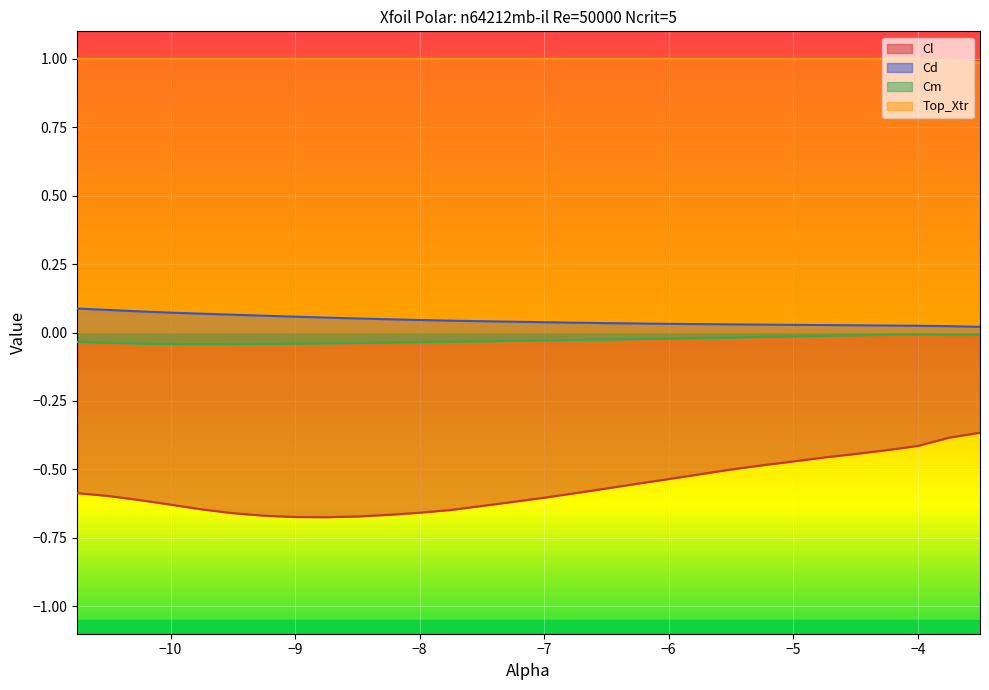

Reading left to right, transcribe all the data shown in this chart.

Cl: -10.75=-0.6	-10.5=-0.6	-10.25=-0.6	-10.0=-0.6	-9.75=-0.6	-9.5=-0.7	-9.25=-0.7	-9.0=-0.7	-8.75=-0.7	-8.5=-0.7	-8.25=-0.7	-8.0=-0.7	-7.75=-0.6	-7.5=-0.6	-7.25=-0.6	-7.0=-0.6	-6.75=-0.6	-6.5=-0.6	-6.25=-0.6	-6.0=-0.5	-5.75=-0.5	-5.5=-0.5	-5.25=-0.5	-5.0=-0.5	-4.75=-0.5	-4.5=-0.4	-4.25=-0.4	-4.0=-0.4	-3.75=-0.4	-3.5=-0.4
Cd: -10.75=0.1	-10.5=0.1	-10.25=0.1	-10.0=0.1	-9.75=0.1	-9.5=0.1	-9.25=0.1	-9.0=0.1	-8.75=0.1	-8.5=0.1	-8.25=0.0	-8.0=0.0	-7.75=0.0	-7.5=0.0	-7.25=0.0	-7.0=0.0	-6.75=0.0	-6.5=0.0	-6.25=0.0	-6.0=0.0	-5.75=0.0	-5.5=0.0	-5.25=0.0	-5.0=0.0	-4.75=0.0	-4.5=0.0	-4.25=0.0	-4.0=0.0	-3.75=0.0	-3.5=0.0
Cm: -10.75=-0.0	-10.5=-0.0	-10.25=-0.0	-10.0=-0.0	-9.75=-0.0	-9.5=-0.0	-9.25=-0.0	-9.0=-0.0	-8.75=-0.0	-8.5=-0.0	-8.25=-0.0	-8.0=-0.0	-7.75=-0.0	-7.5=-0.0	-7.25=-0.0	-7.0=-0.0	-6.75=-0.0	-6.5=-0.0	-6.25=-0.0	-6.0=-0.0	-5.75=-0.0	-5.5=-0.0	-5.25=-0.0	-5.0=-0.0	-4.75=-0.0	-4.5=-0.0	-4.25=-0.0	-4.0=-0.0	-3.75=-0.0	-3.5=-0.0
Top_Xtr: -10.75=1.0	-10.5=1.0	-10.25=1.0	-10.0=1.0	-9.75=1.0	-9.5=1.0	-9.25=1.0	-9.0=1.0	-8.75=1.0	-8.5=1.0	-8.25=1.0	-8.0=1.0	-7.75=1.0	-7.5=1.0	-7.25=1.0	-7.0=1.0	-6.75=1.0	-6.5=1.0	-6.25=1.0	-6.0=1.0	-5.75=1.0	-5.5=1.0	-5.25=1.0	-5.0=1.0	-4.75=1.0	-4.5=1.0	-4.25=1.0	-4.0=1.0	-3.75=1.0	-3.5=1.0